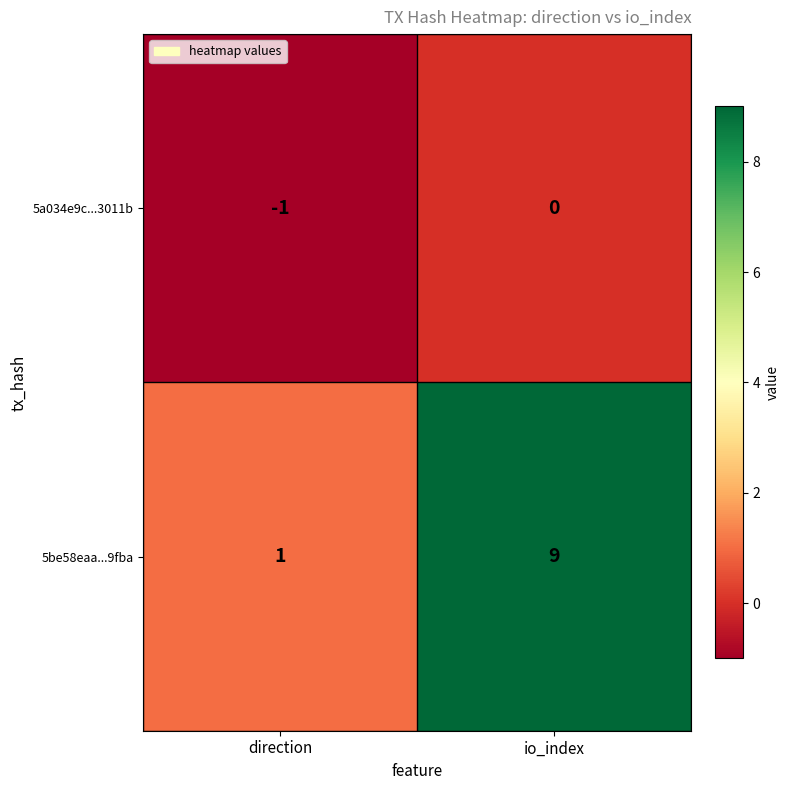

List the series in order of their overall mean, highest first.

5be58eaa...9fba, 5a034e9c...3011b